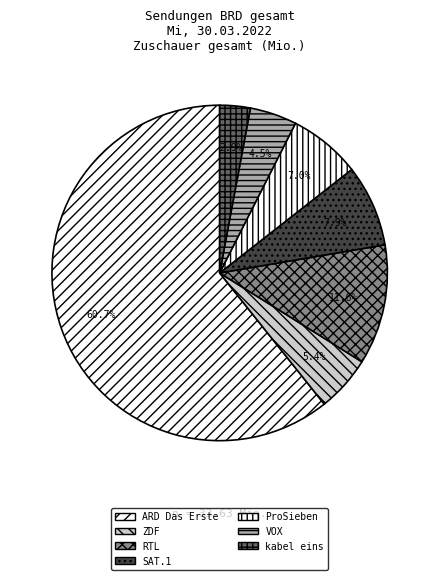

How many slices are in this pie chart?

7